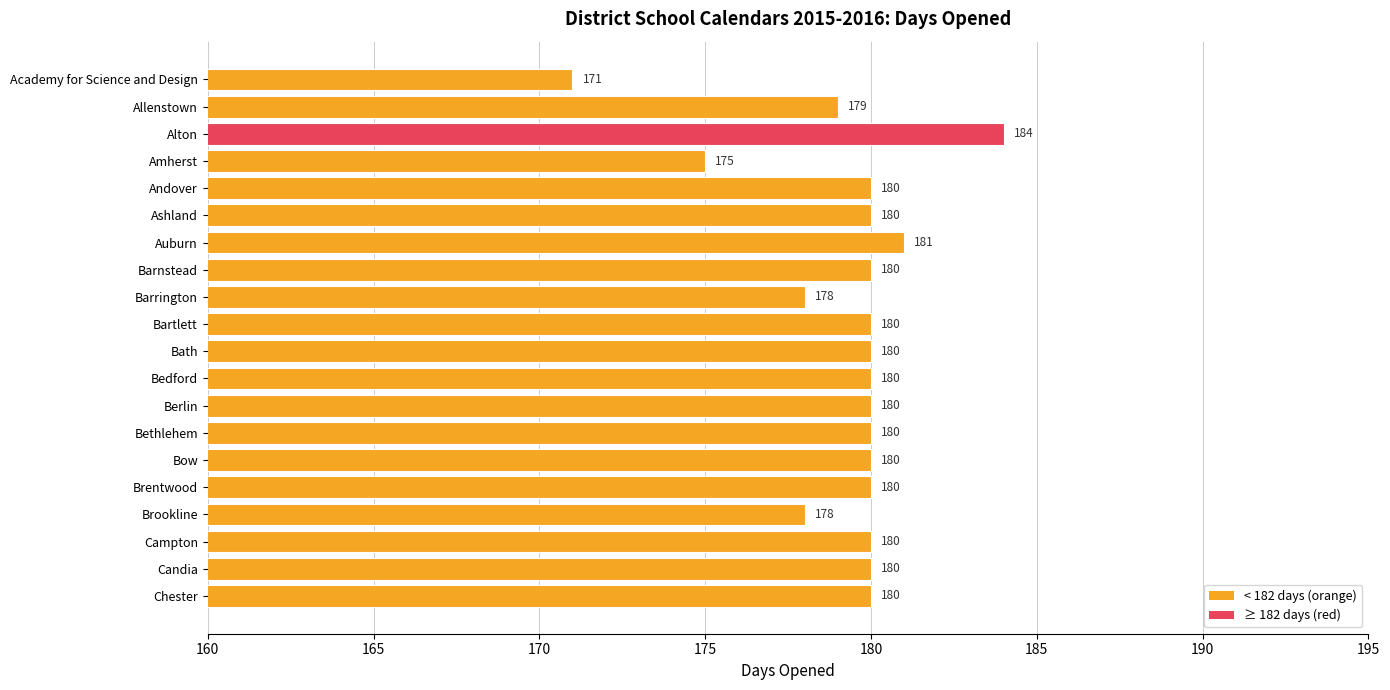

What is the label of the 10th bar from the top?

Bartlett